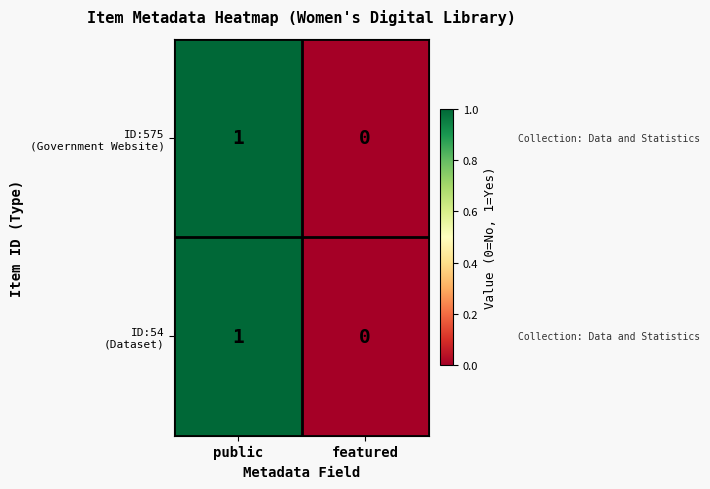

Which category has the lowest value across all series?

featured